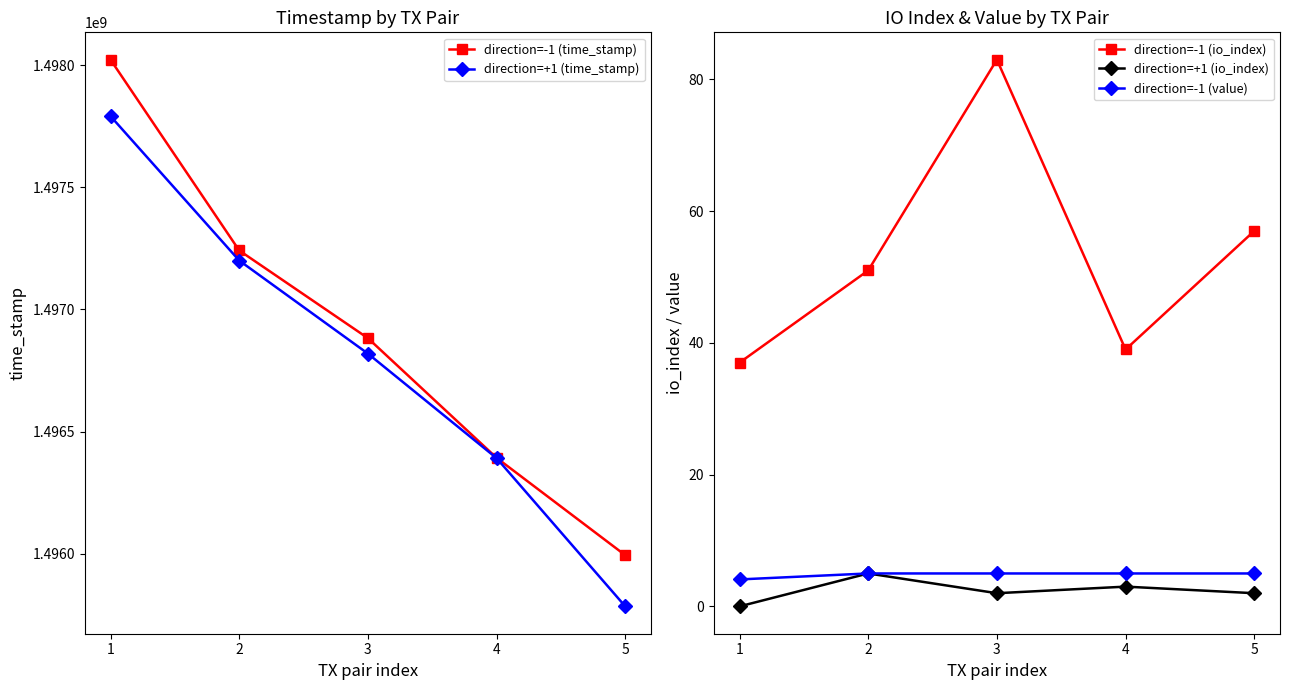

Which series has the largest total across all categories?

direction=-1 (time_stamp)